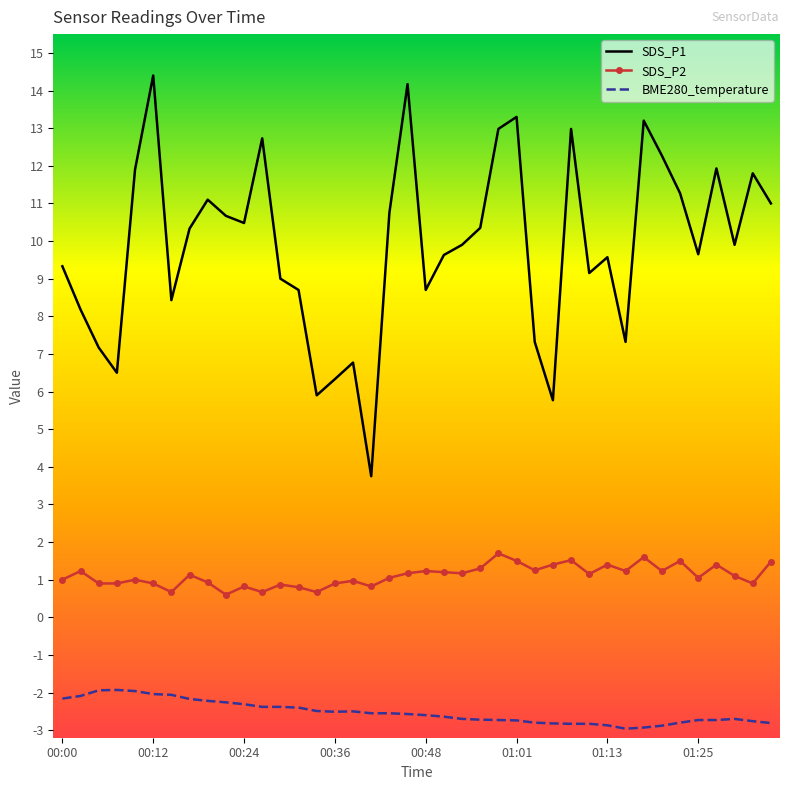

What is the maximum value for SDS_P2?

1.7